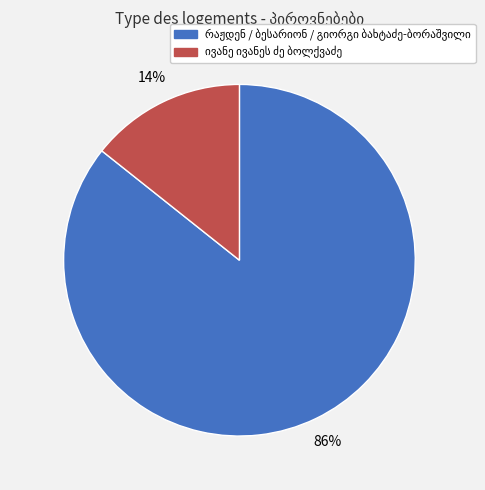

To the nearest percent, what is the average slice percentage?

50%